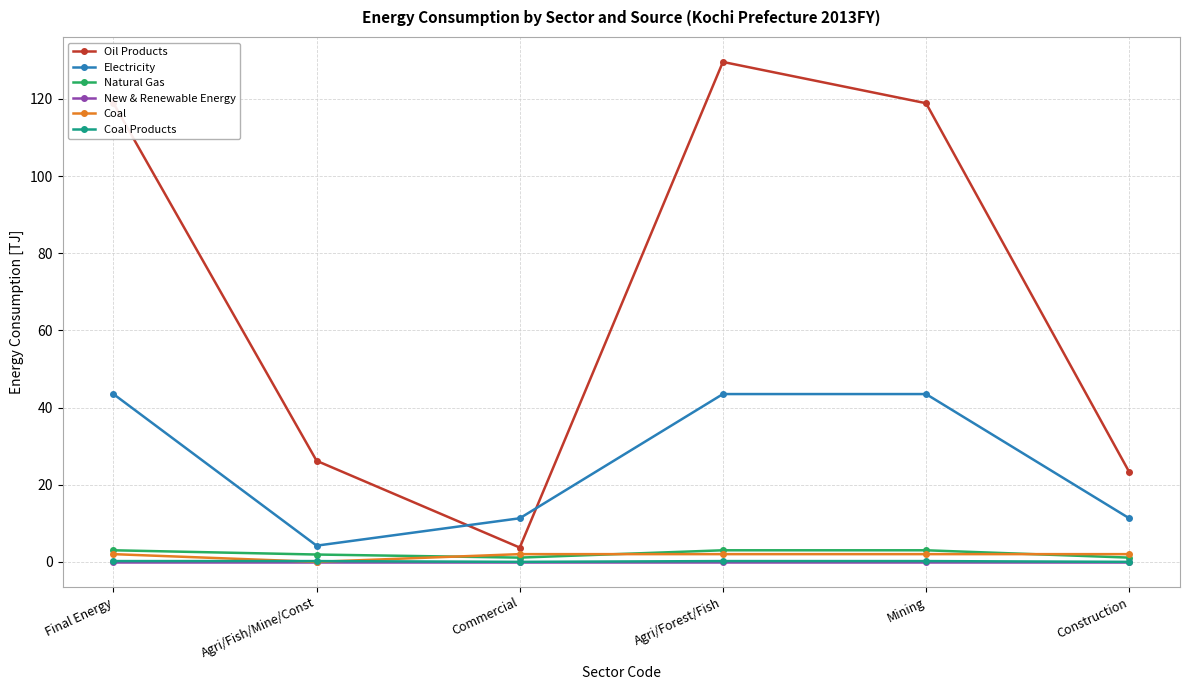

Is it true that New & Renewable Energy equals 0.0 at Construction?

True